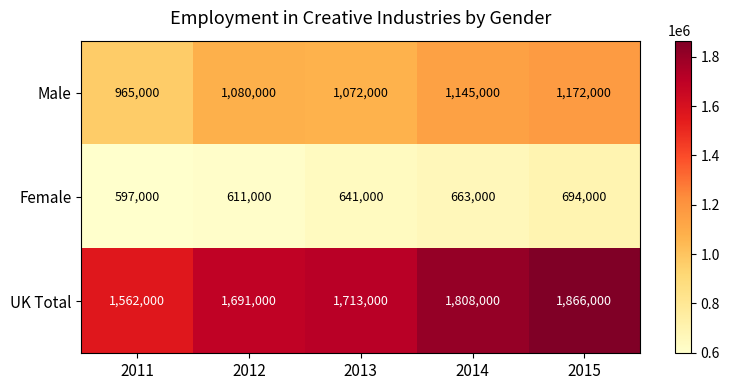

What is the sum of the Female values at 2015 and 2013?

1335000